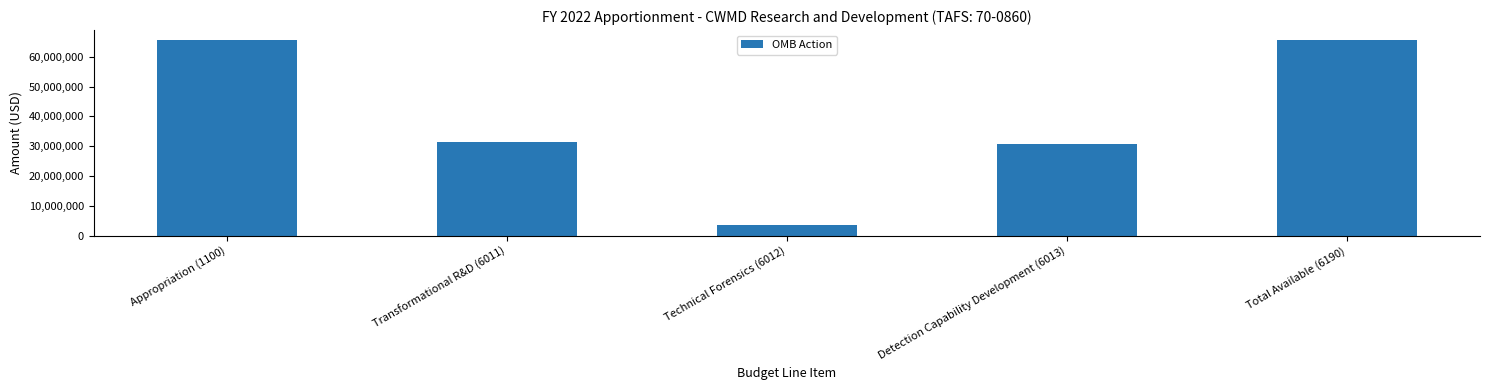

Which category has the lowest value across all series?

Technical Forensics (6012)